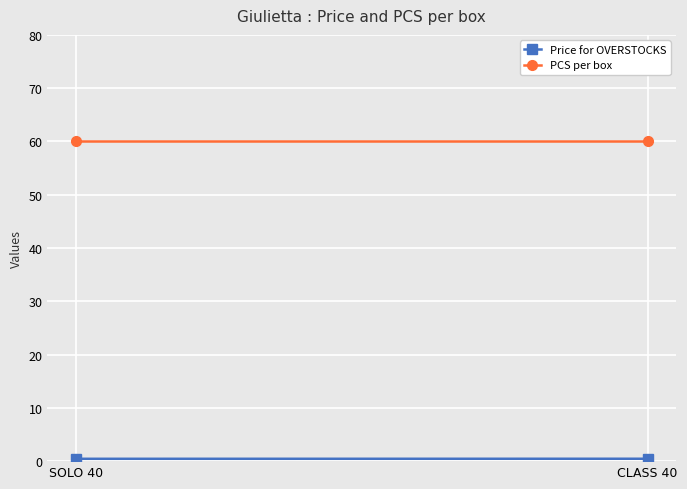

List the series in order of their peak value, highest first.

PCS per box, Price for OVERSTOCKS